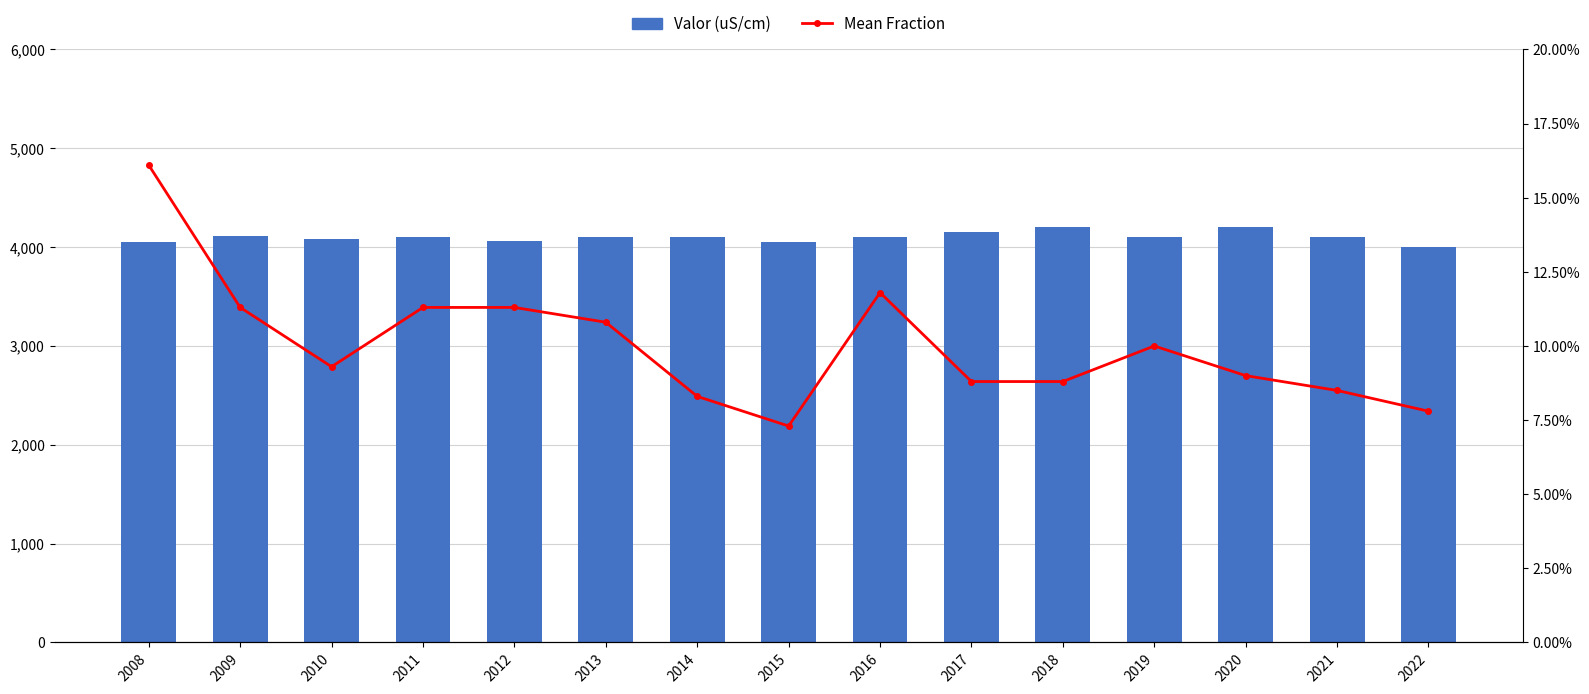

Where does the Valor (uS/cm) series first go above 4100?

2009